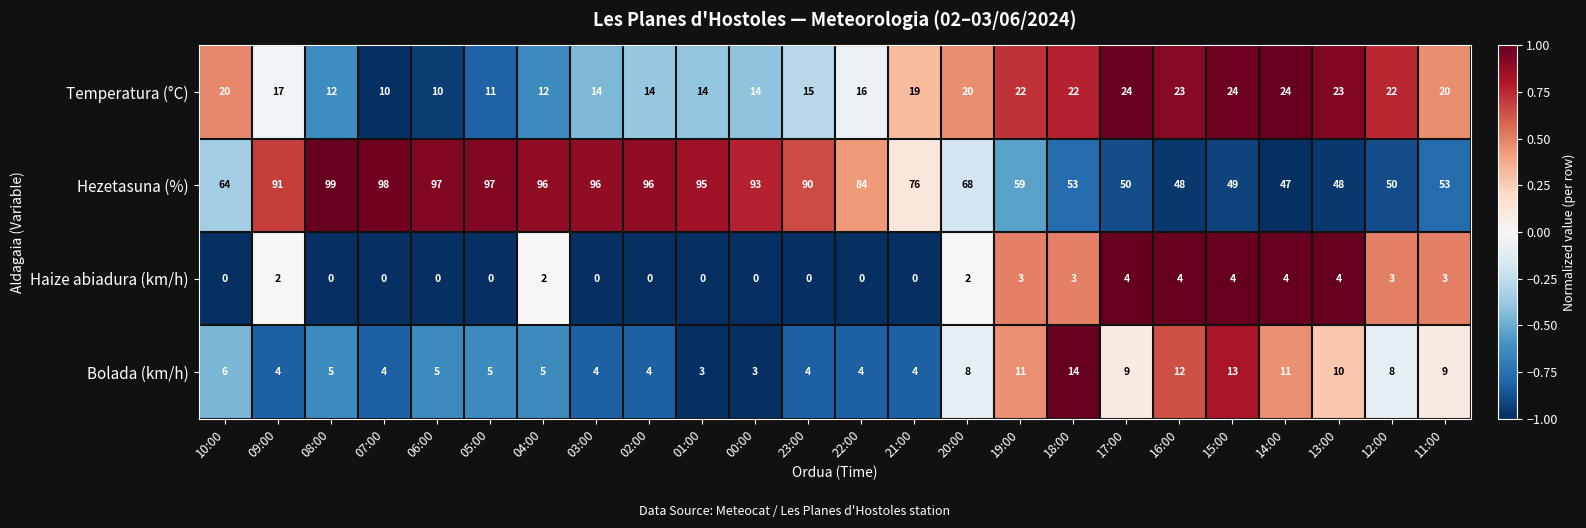

Rank the series at 05:00 from highest to lowest value.

Hezetasuna (%), Temperatura (°C), Bolada (km/h), Haize abiadura (km/h)